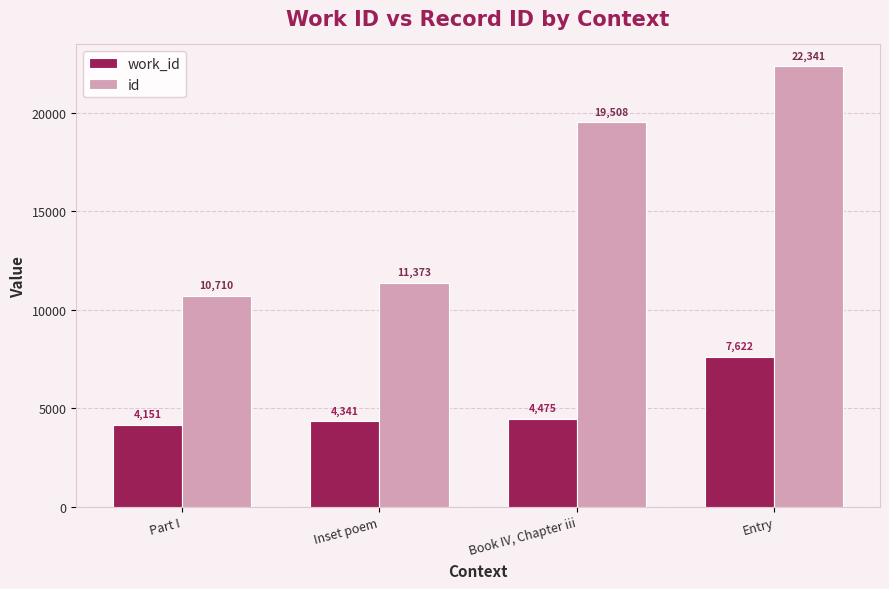

Which series changed the most between Book IV, Chapter iii and Entry?

work_id